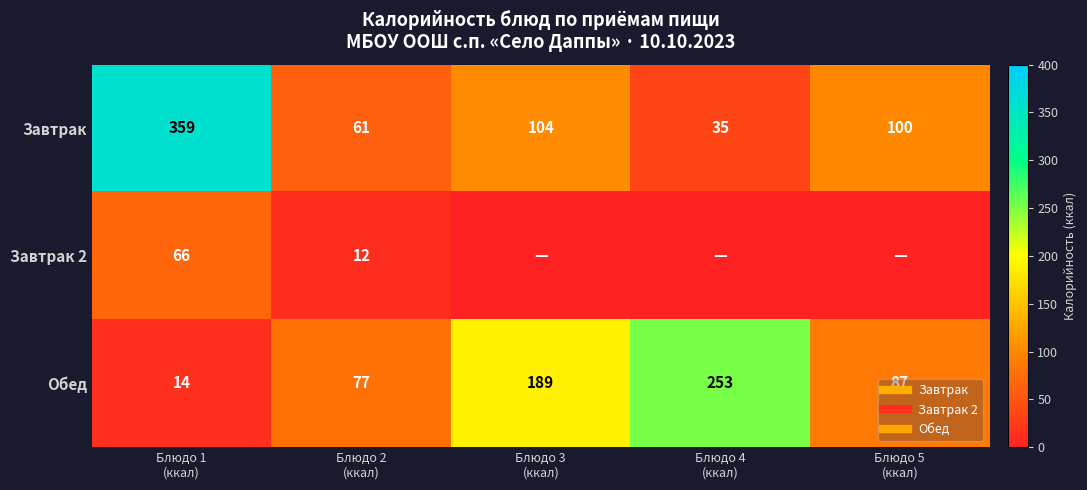

What is the difference between the highest and lowest values at Блюдо 2
(ккал)?

65